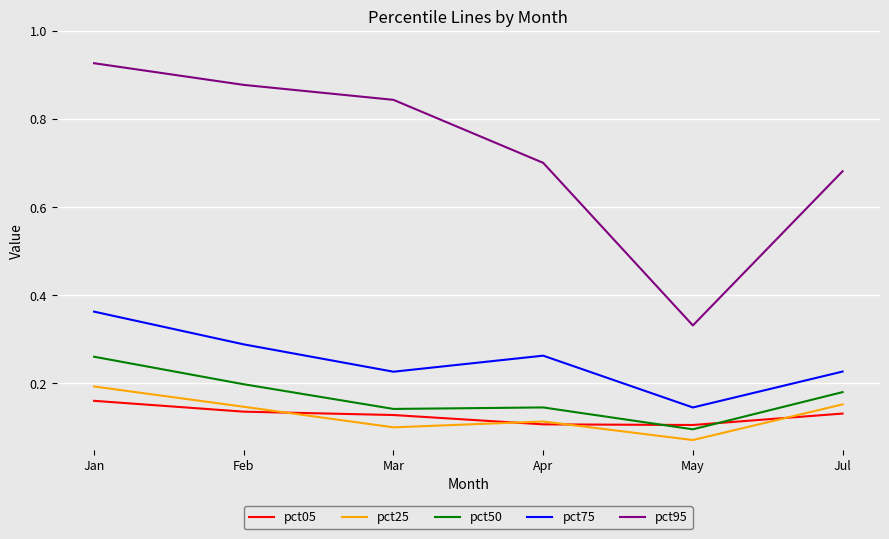

Count the number of data series in this chart.

5